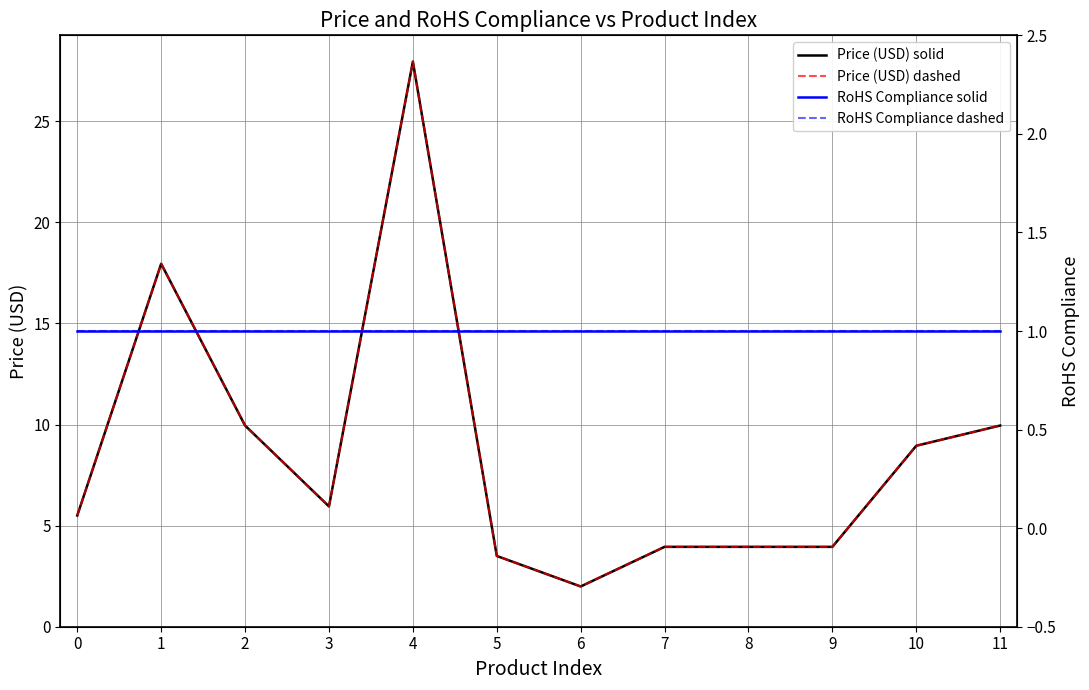

What is the difference between the maximum and second lowest values in the Price (USD) series?

24.4